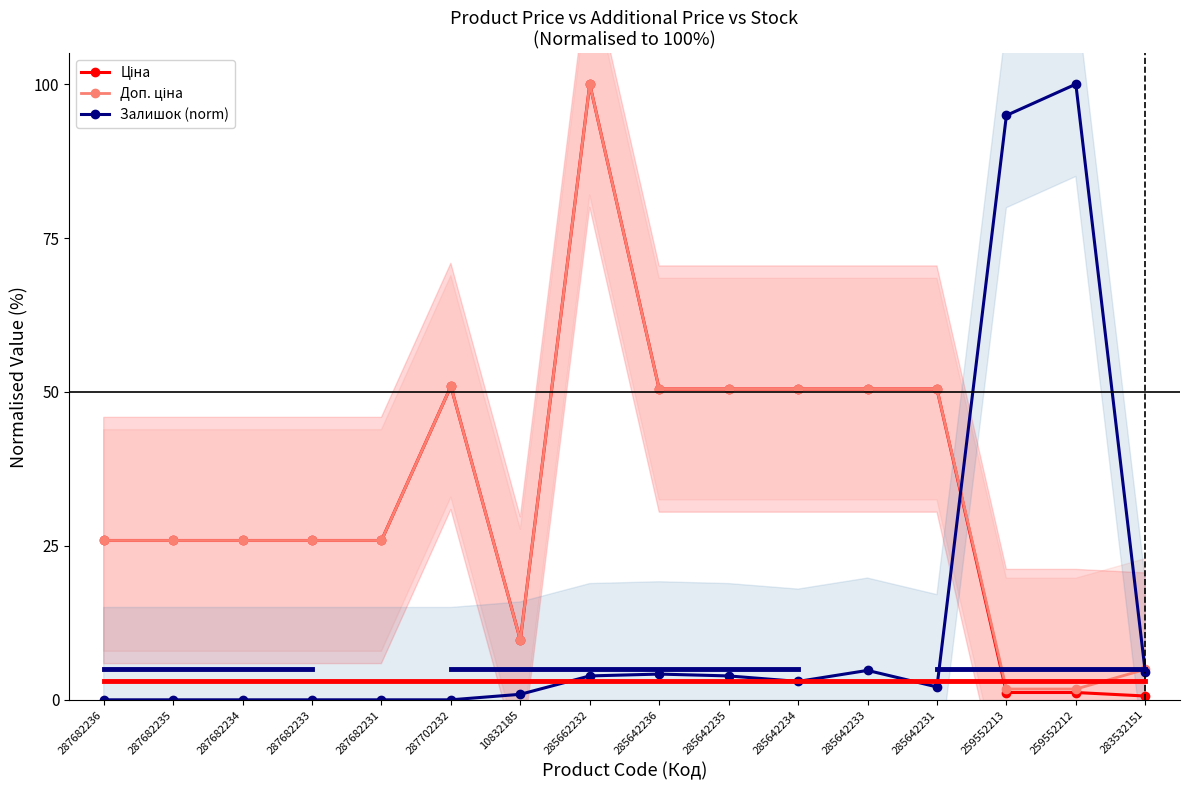

What are all the series names shown in the legend?

Ціна, Доп. ціна, Залишок (norm)